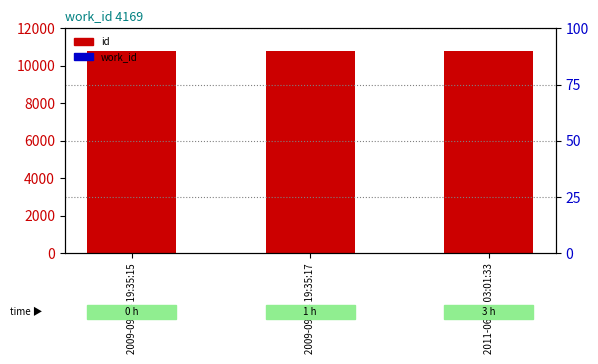

Which series reaches the maximum Y coordinate?

id